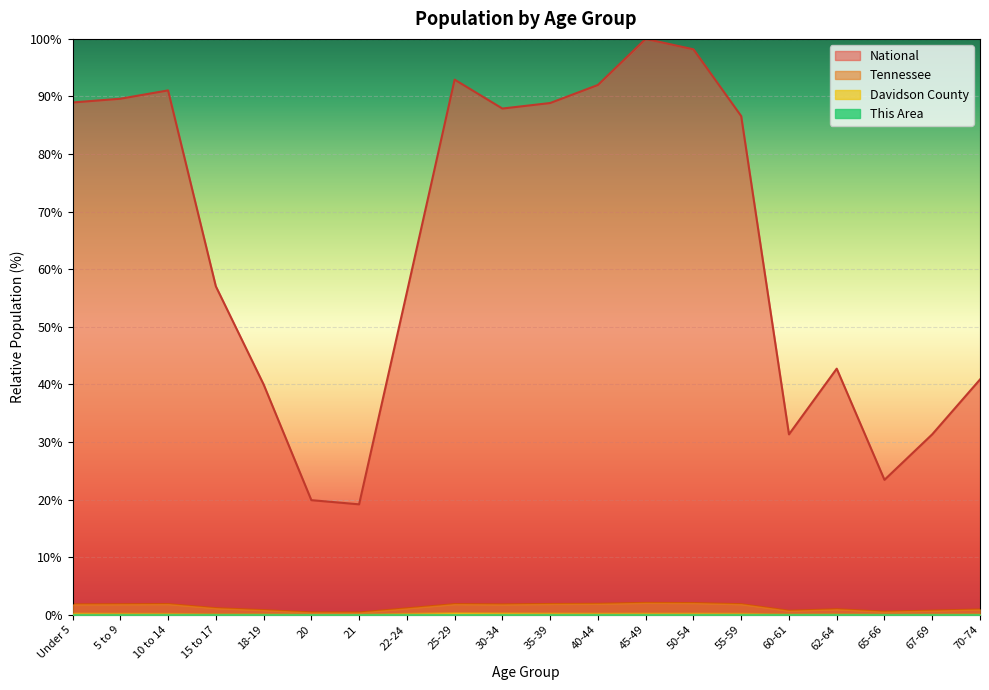

What position from the left is 62-64?

17